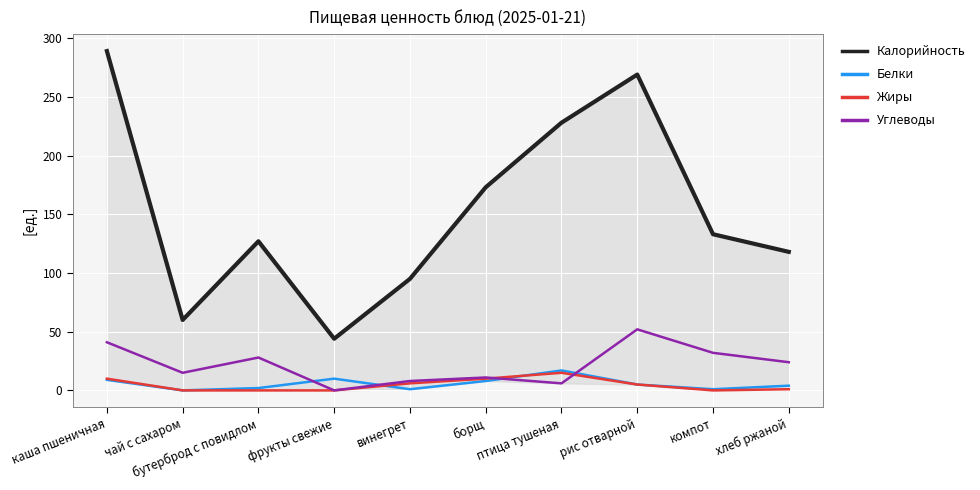

Is it true that Белки equals 8 at борщ?

True